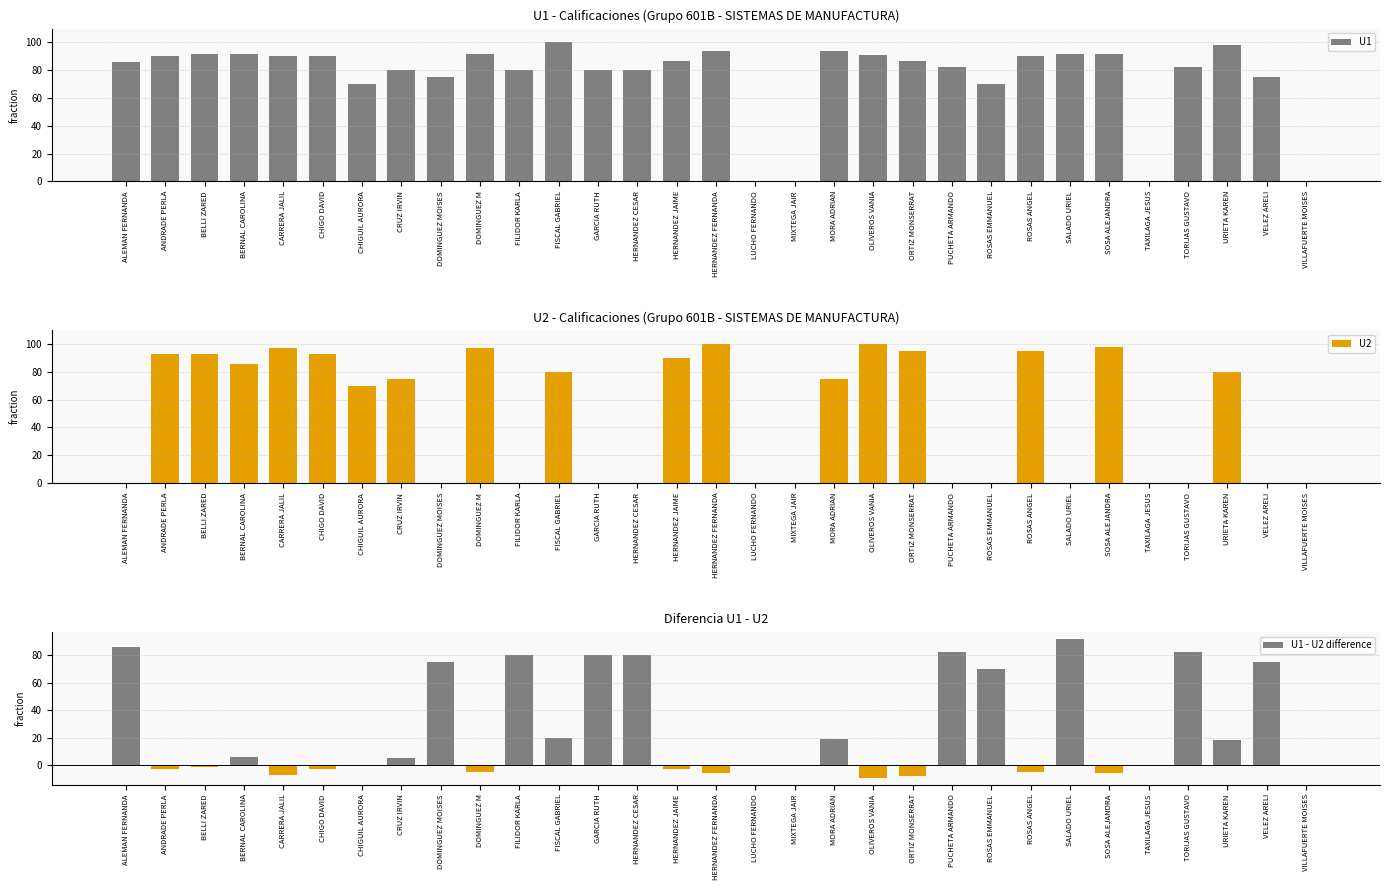

What is the total value across all series at URIETA KAREN?

196